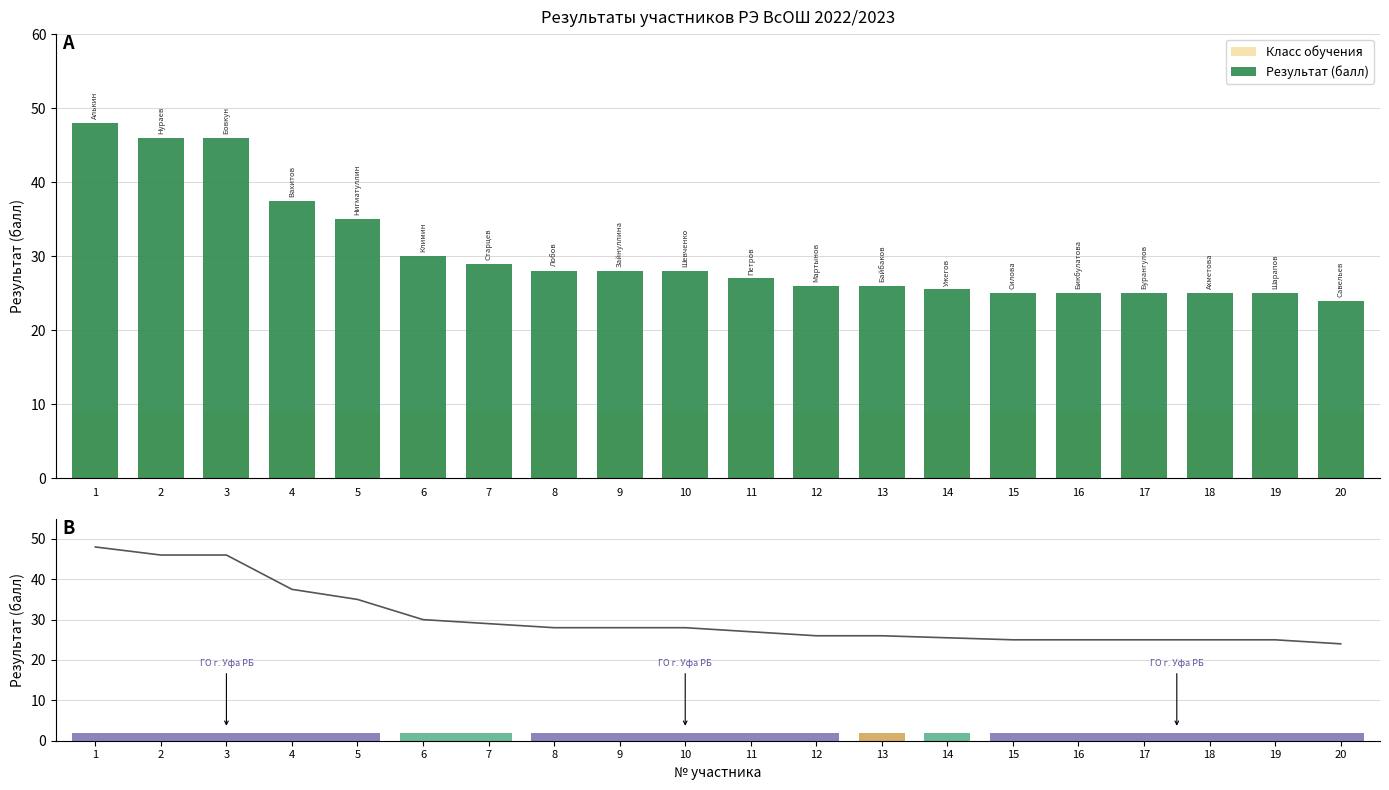

Reading left to right, what are all the values shown in this chart?

Класс обучения: 9.0	9.0	9.0	9.0	9.0	9.0	9.0	9.0	9.0	9.0	9.0	9.0	9.0	9.0	9.0	9.0	9.0	9.0	9.0	9.0
Результат (балл): 48.0	46.0	46.0	37.5	35.0	30.0	29.0	28.0	28.0	28.0	27.0	26.0	26.0	25.5	25.0	25.0	25.0	25.0	25.0	24.0